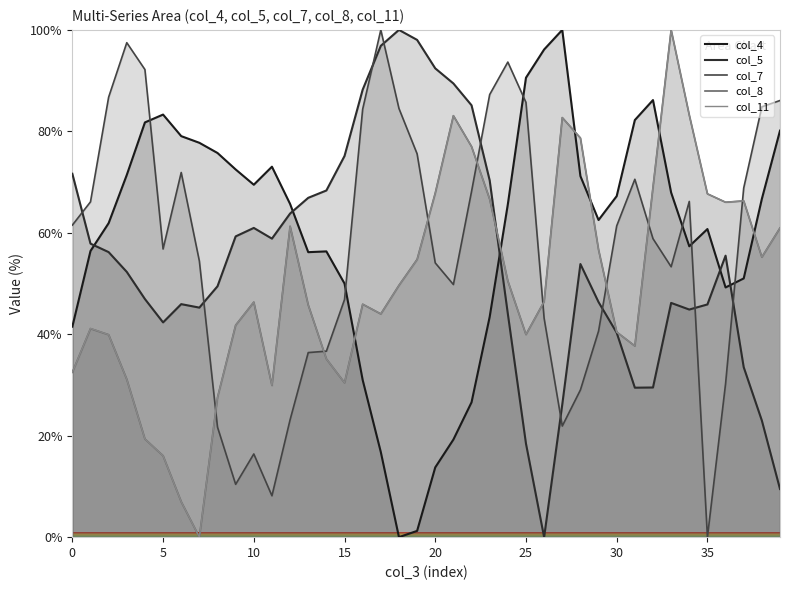

The col_11 series shows 30.4 at 15. True or false?

True